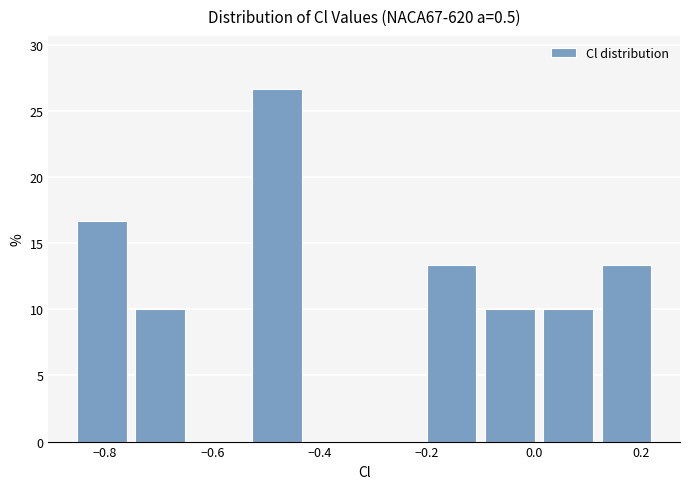

Reading left to right, transcribe this chart: for each bar, give the range it covers on the x-axis and its height. Neither the bar edges nor the heights are printed on the chart, so give them approximately, as read against the axes.

-0.86 to -0.76: 16.5
-0.76 to -0.64: 10.0
-0.64 to -0.54: 0
-0.54 to -0.42: 26.5
-0.42 to -0.32: 0
-0.32 to -0.20: 0
-0.20 to -0.10: 13.5
-0.10 to 0.00: 10.0
0.00 to 0.12: 10.0
0.12 to 0.22: 13.5